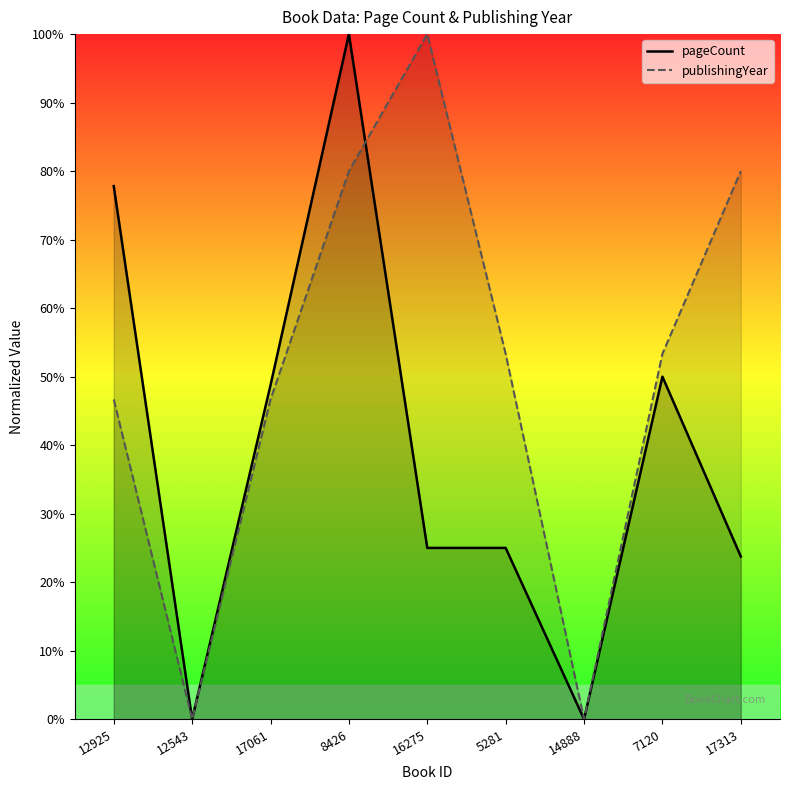

At which label is pageCount closest to 50?

7120